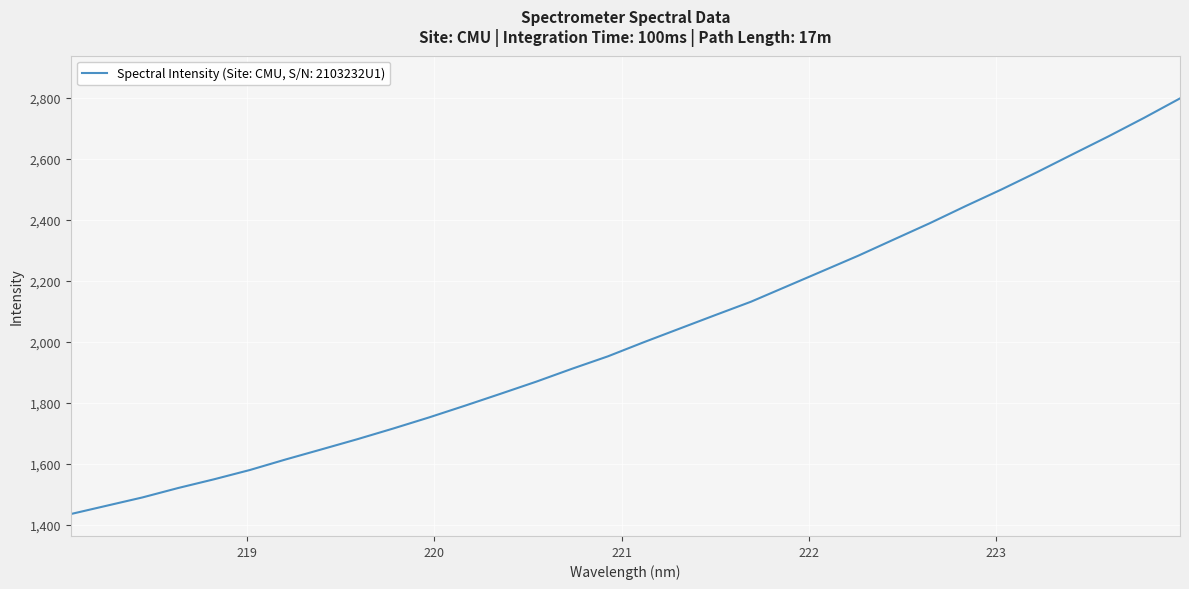

What is the difference between the maximum and minimum values?

1361.6